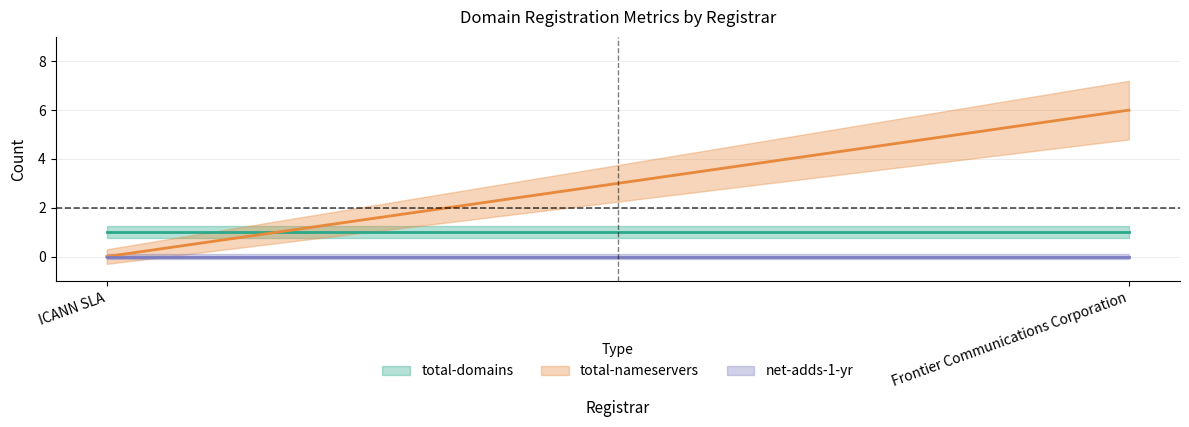

Which category has the lowest value across all series?

ICANN SLA